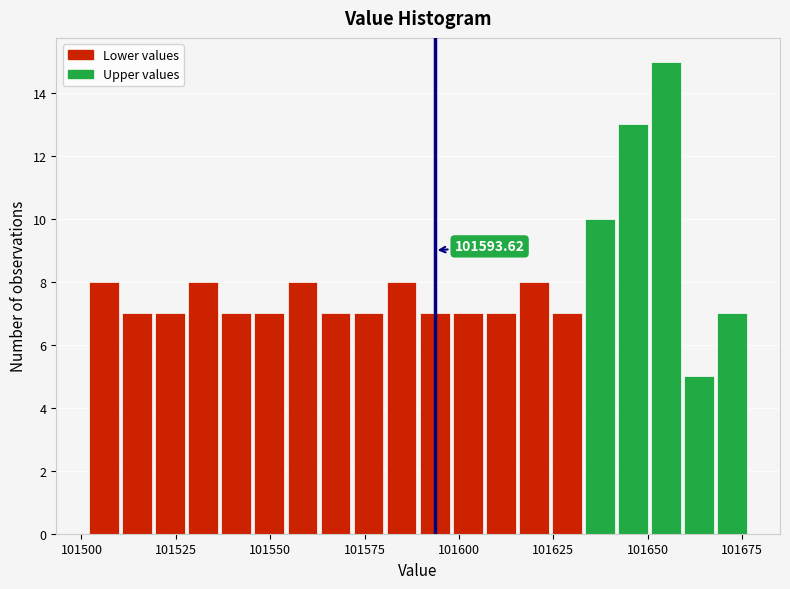

Around what value on the x-axis is the tallest bar? Give the approximate position of its centre, as read against the axis.

101655